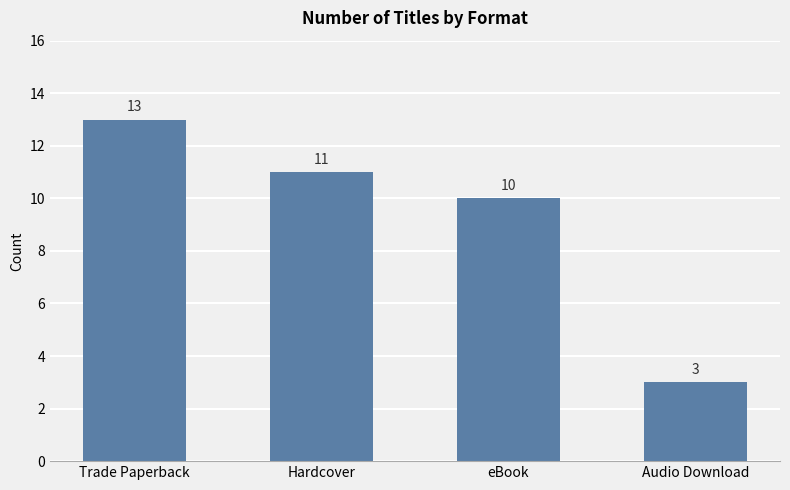

What is the difference between the maximum and minimum values?

10